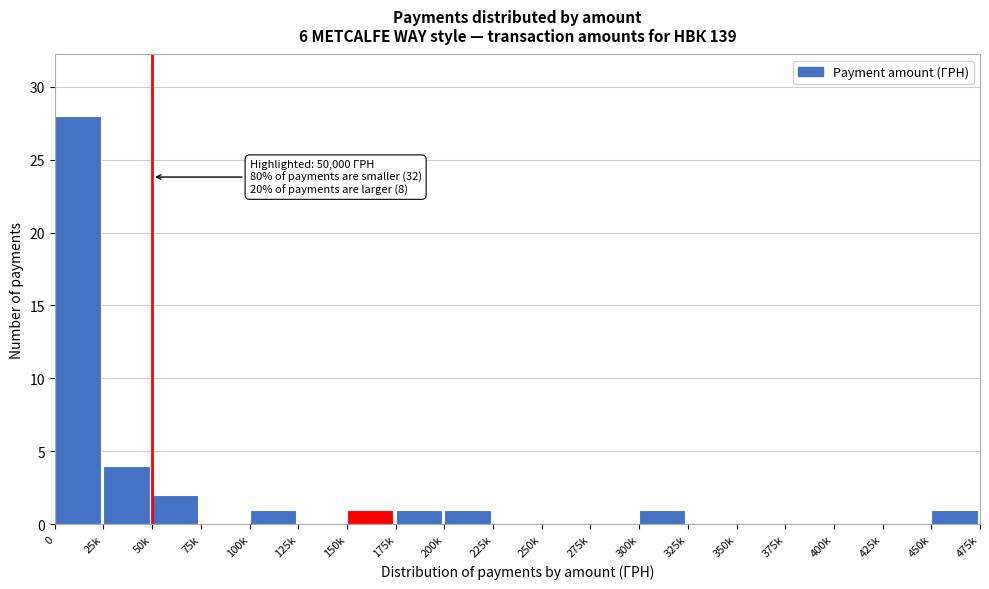

Reading left to right, transcribe all the data shown in this chart.

0=28	25k=4	50k=2	75k=0	100k=1	125k=0	150k=1	175k=1	200k=1	225k=0	250k=0	275k=0	300k=1	325k=0	350k=0	375k=0	400k=0	425k=0	450k=1